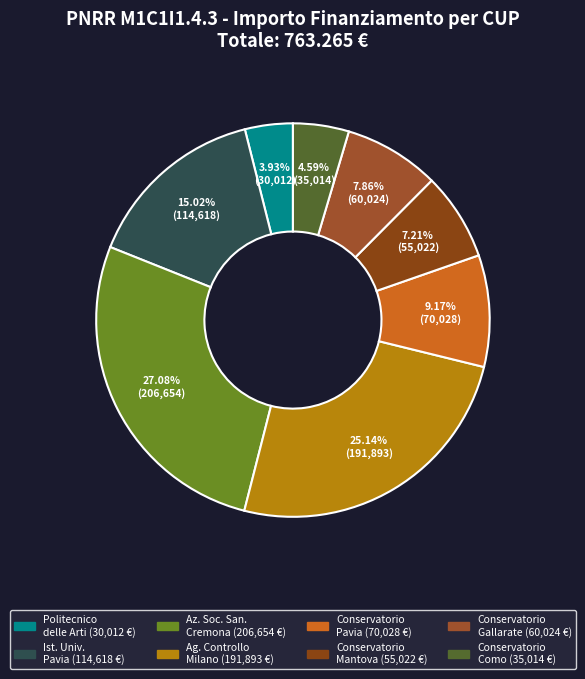

Is there any slice that represents more than half of the pie?

No